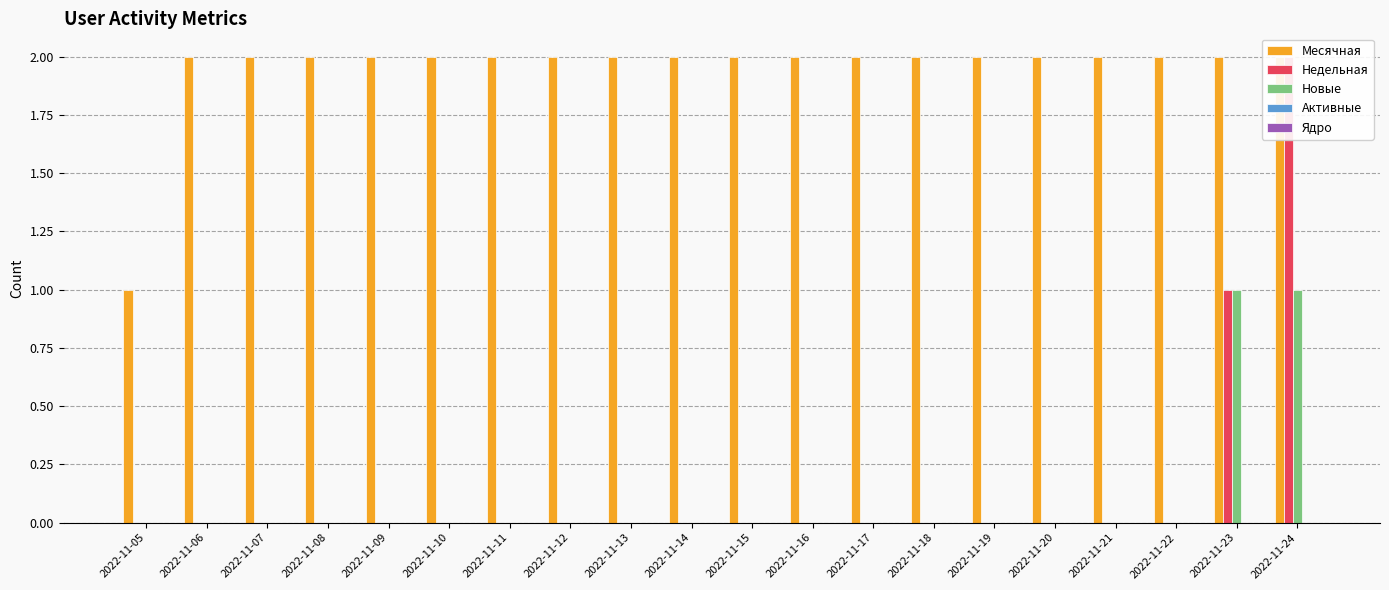

Reading left to right, extract all data points from this chart.

Месячная: 1	2	2	2	2	2	2	2	2	2	2	2	2	2	2	2	2	2	2	2
Недельная: 0	0	0	0	0	0	0	0	0	0	0	0	0	0	0	0	0	0	1	2
Новые: 0	0	0	0	0	0	0	0	0	0	0	0	0	0	0	0	0	0	1	1
Активные: 0	0	0	0	0	0	0	0	0	0	0	0	0	0	0	0	0	0	0	0
Ядро: 0	0	0	0	0	0	0	0	0	0	0	0	0	0	0	0	0	0	0	0